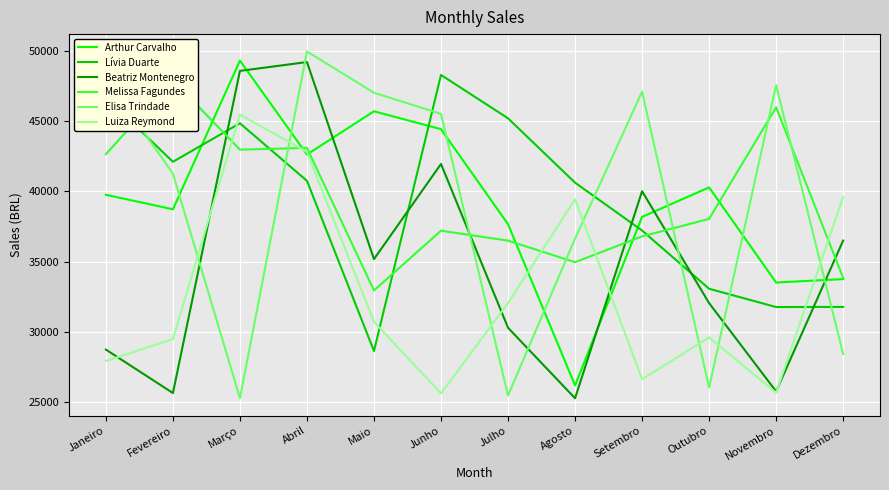

Between which two adjacent categories do Melissa Fagundes and Lívia Duarte first intersect?

Janeiro and Fevereiro